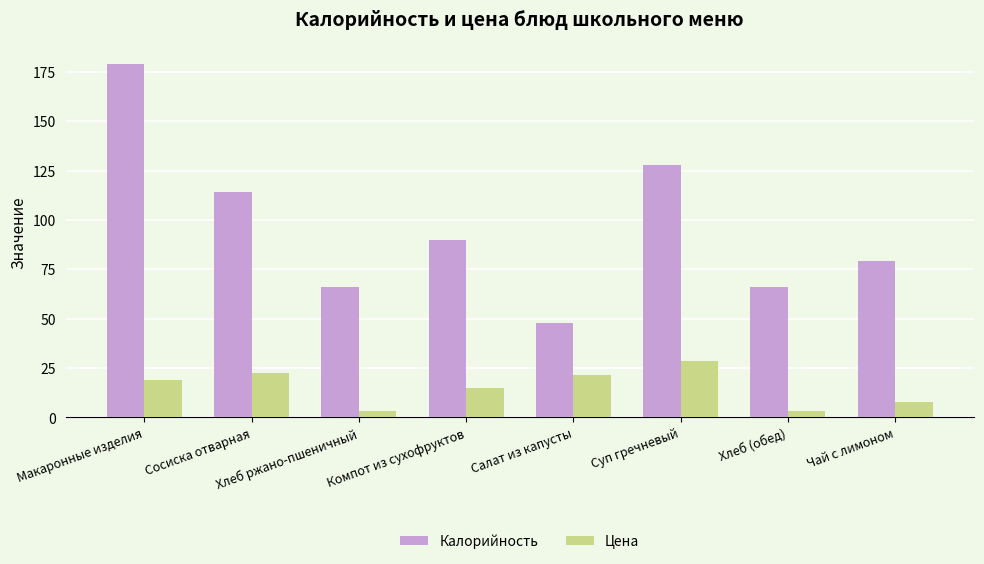

What are all the series names shown in the legend?

Калорийность, Цена